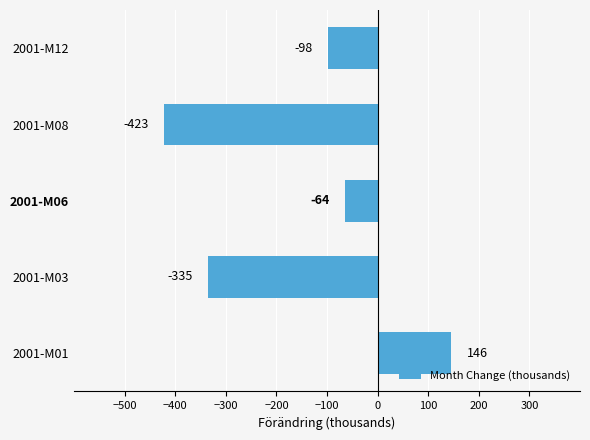

How many bars are there in total?

5